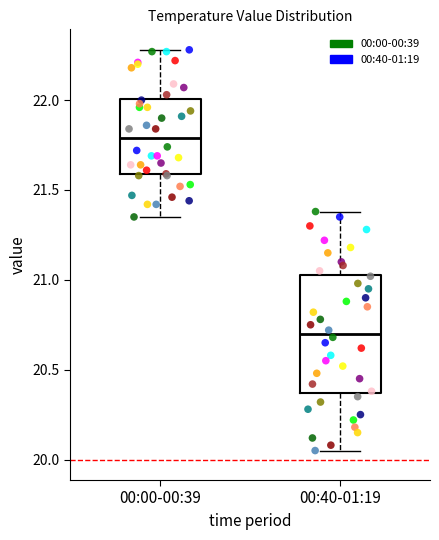

Which box's median line is the highest?

00:00-00:39